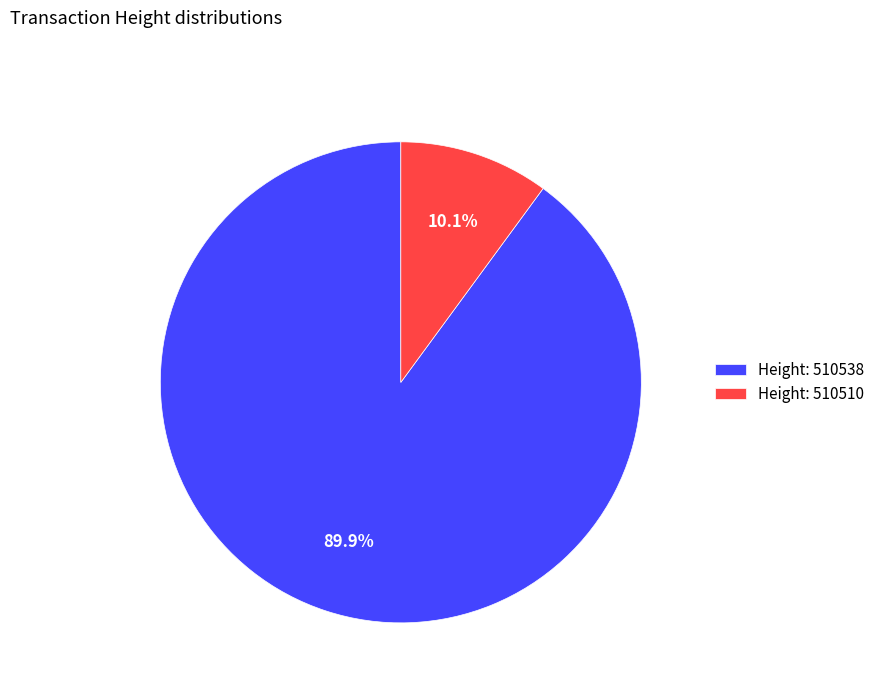

Between Height: 510510 and Height: 510538, which is larger?

Height: 510538